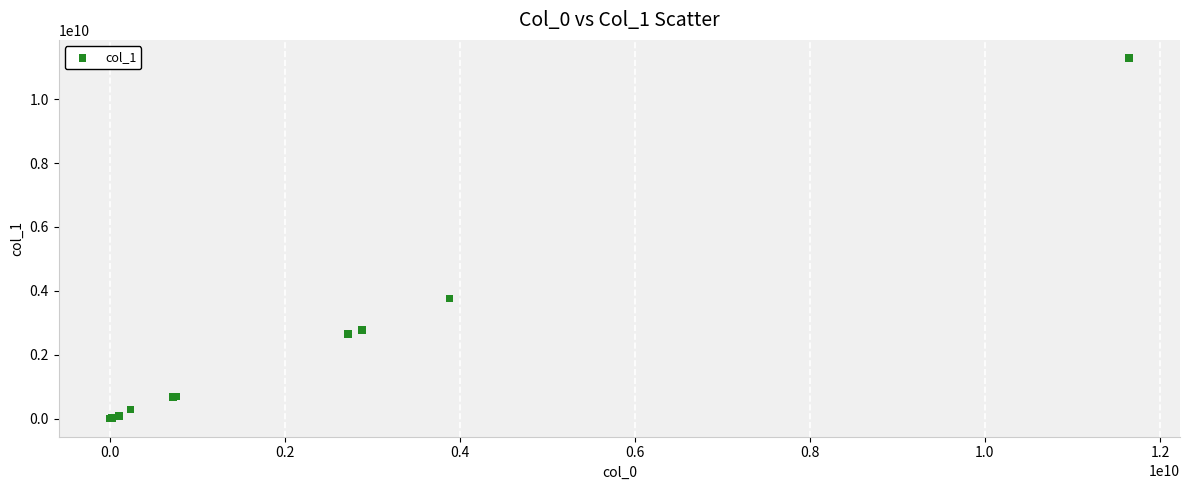

What Y value in the scatter plot is closest to 5645369292?

3763589220